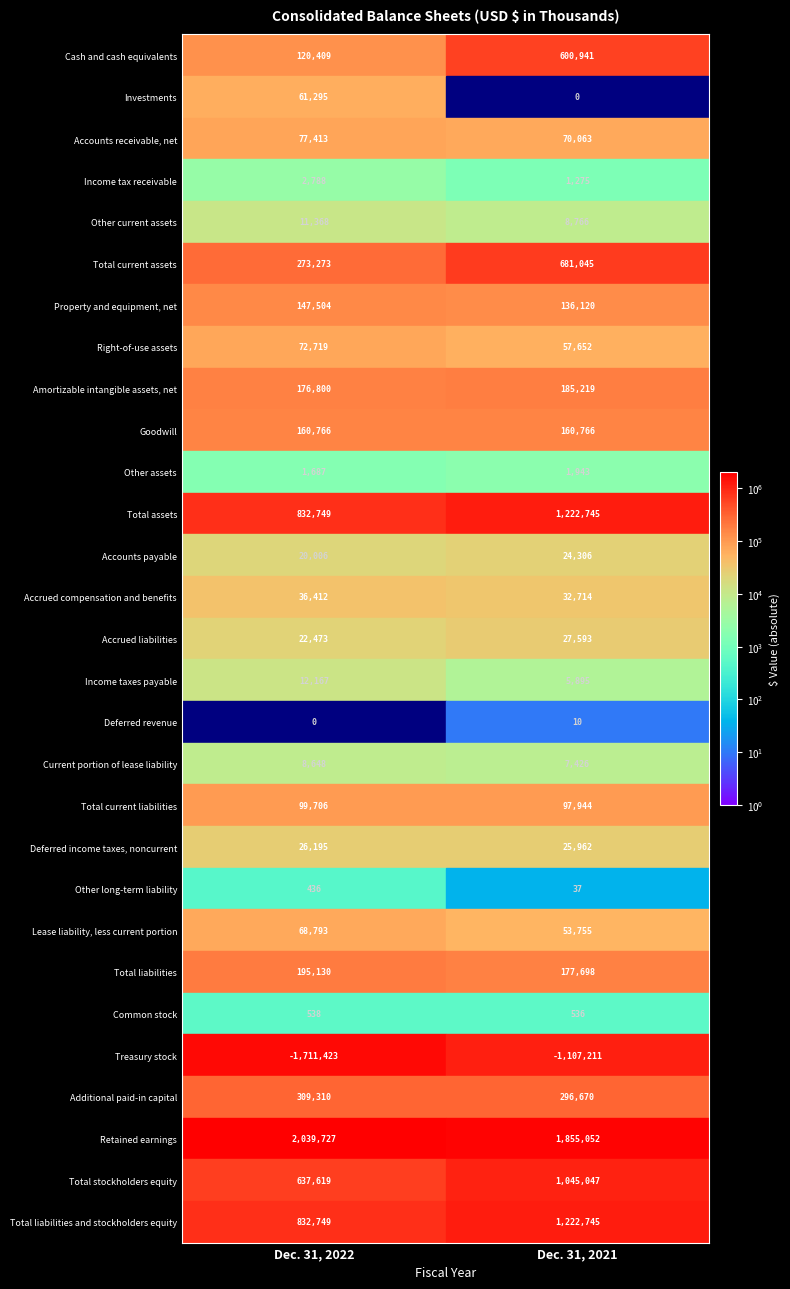

Count the Income tax receivable values in the range 1275 to 2788.

2